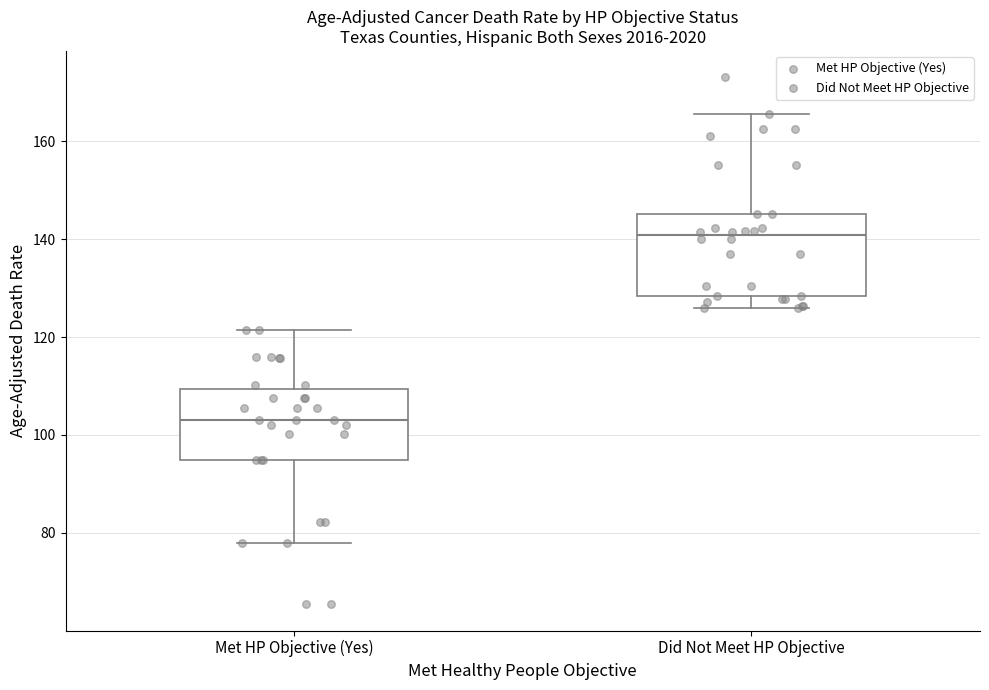

Which box is the tallest, from its lower edge to its upper edge?

Did Not Meet HP Objective